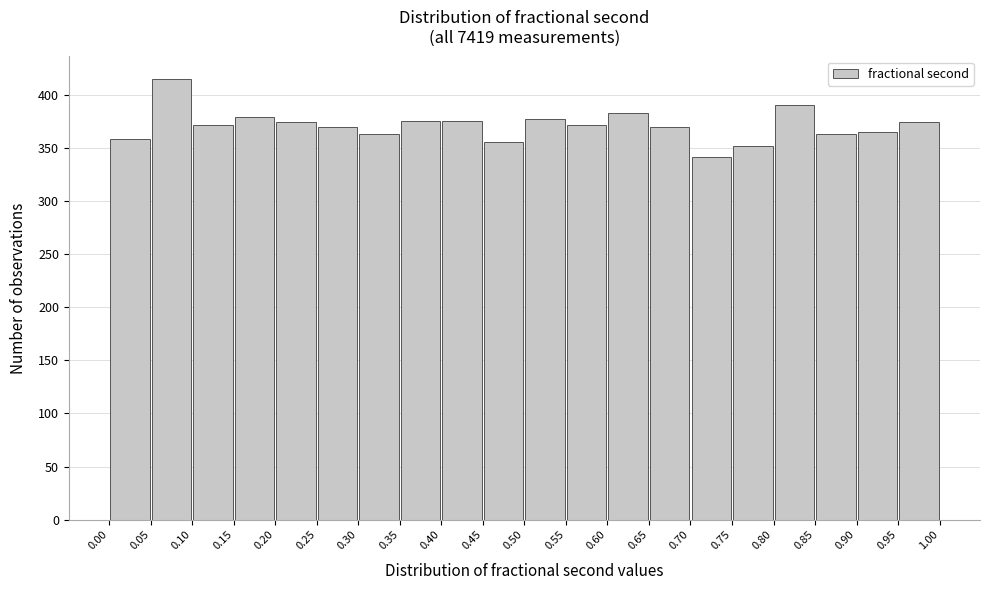

Over which range of the x-axis is the bar tallest?

0.05 to 0.10